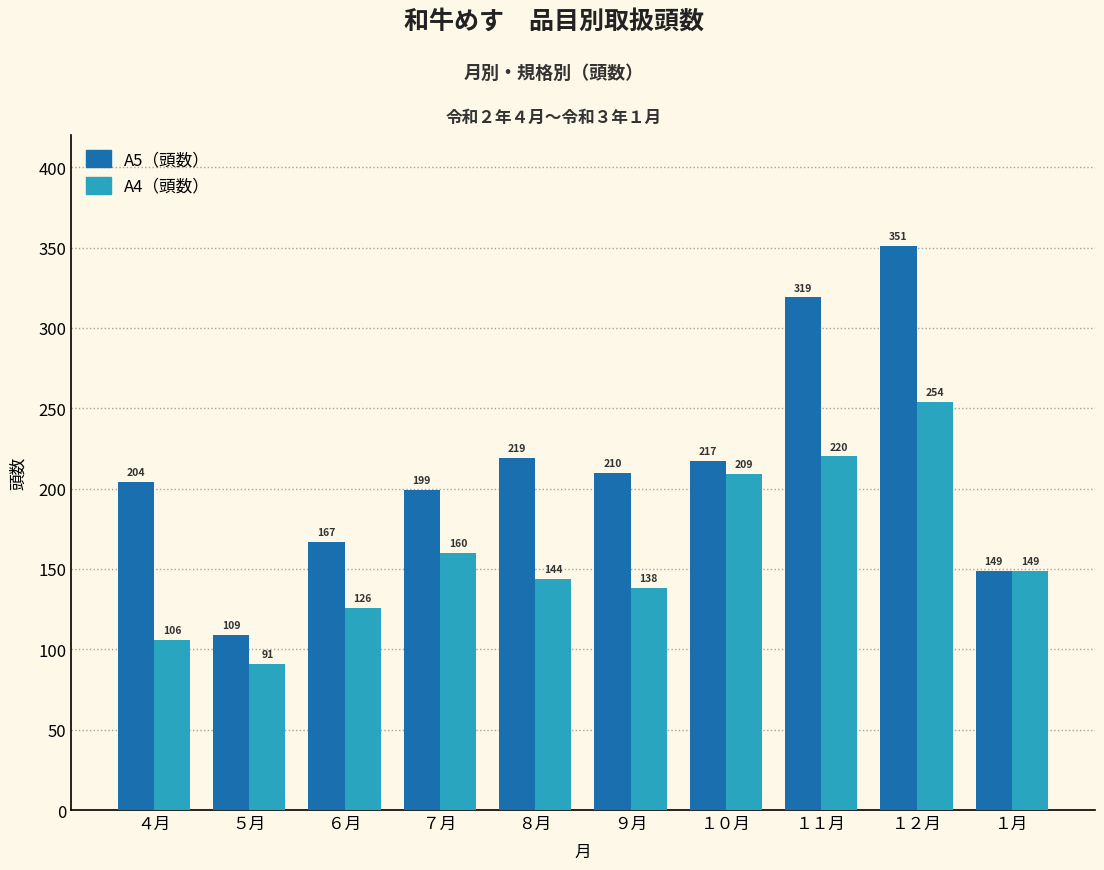

Reading left to right, transcribe all the data shown in this chart.

A5: ４月=204	５月=109	６月=167	７月=199	８月=219	９月=210	１０月=217	１１月=319	１２月=351	１月=149
A4: ４月=106	５月=91	６月=126	７月=160	８月=144	９月=138	１０月=209	１１月=220	１２月=254	１月=149